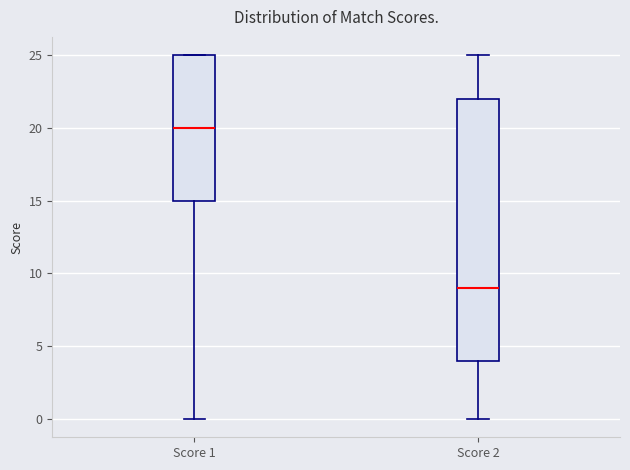

Reading left to right, transcribe this box plot: for each box, give where its median line is, the range the box spans, and where its two whiskers end, as read against the y-axis. The values are not printed on the chart, so give them approximately, as read against the axis.

Score 1: median 20, box 15 to 25, whiskers 0 to 25
Score 2: median 9, box 4 to 22, whiskers 0 to 25